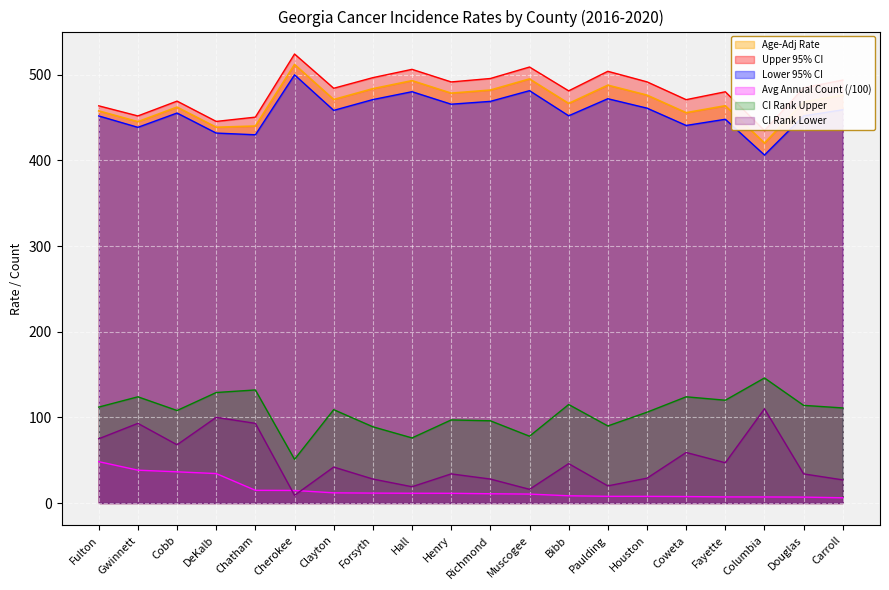

What are all the series names shown in the legend?

Age-Adj Rate, Upper 95% CI, Lower 95% CI, Avg Annual Count (/100), CI Rank Upper, CI Rank Lower